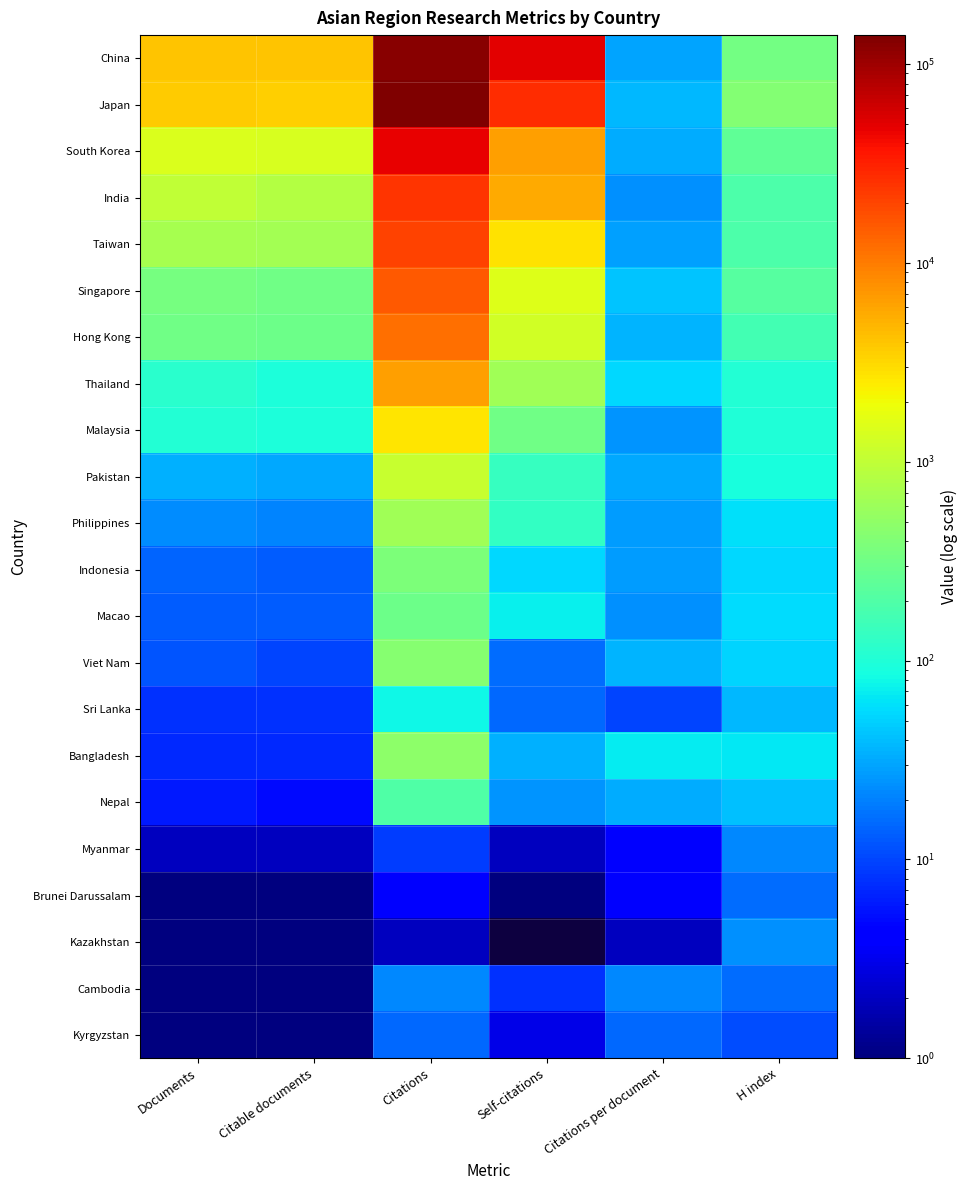

Rank the series by their maximum value, from lowest to highest.

Kyrgyzstan, Brunei Darussalam, Myanmar, Cambodia, Kazakhstan, Sri Lanka, Nepal, Macao, Indonesia, Viet Nam, Bangladesh, Philippines, Pakistan, Malaysia, Thailand, Hong Kong, Singapore, Taiwan, India, South Korea, China, Japan